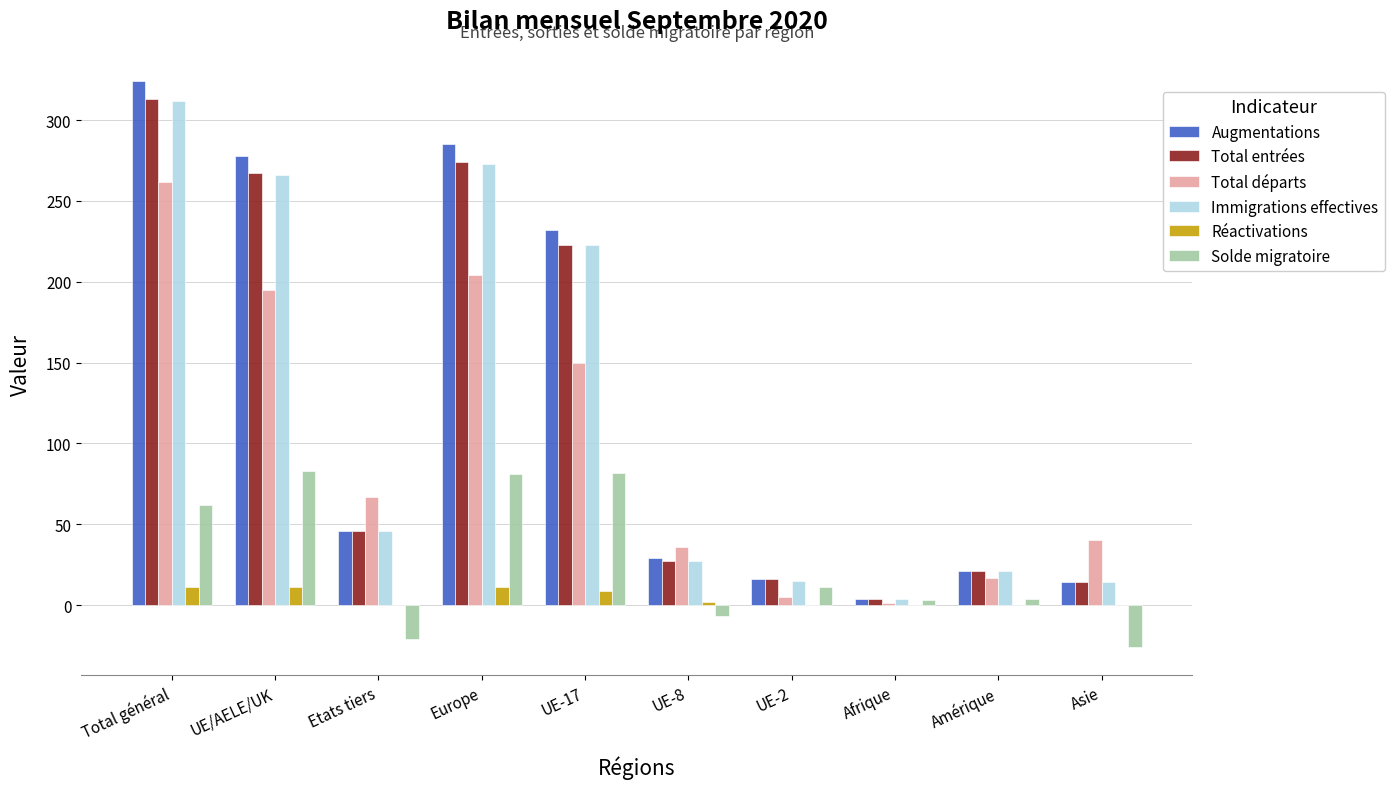

Which series has the widest spread of values?

Augmentations